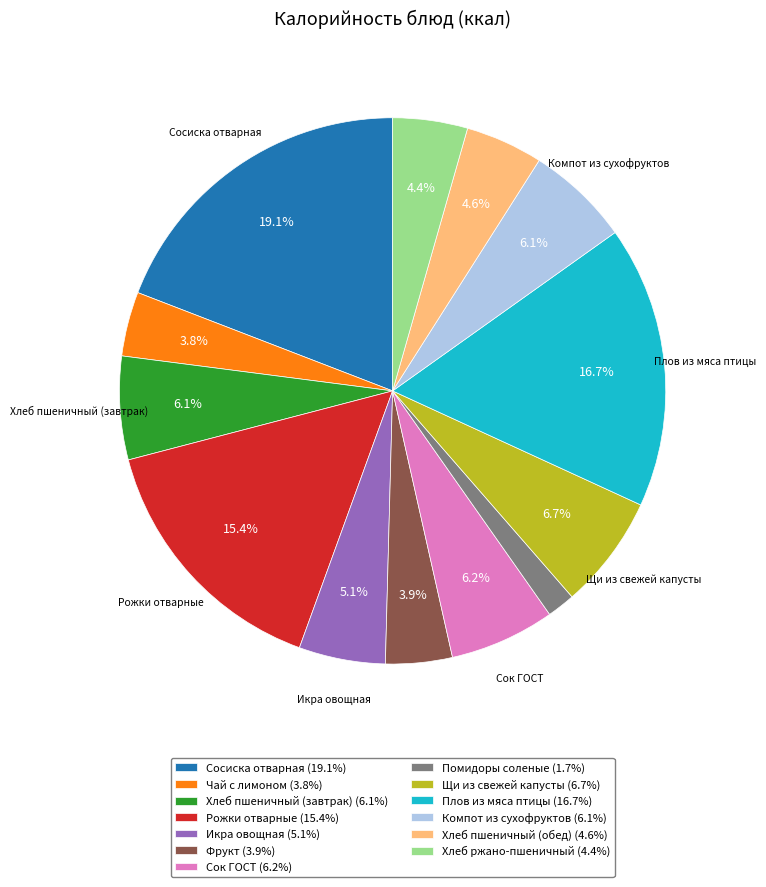

Which slice is the largest?

Сосиска отварная